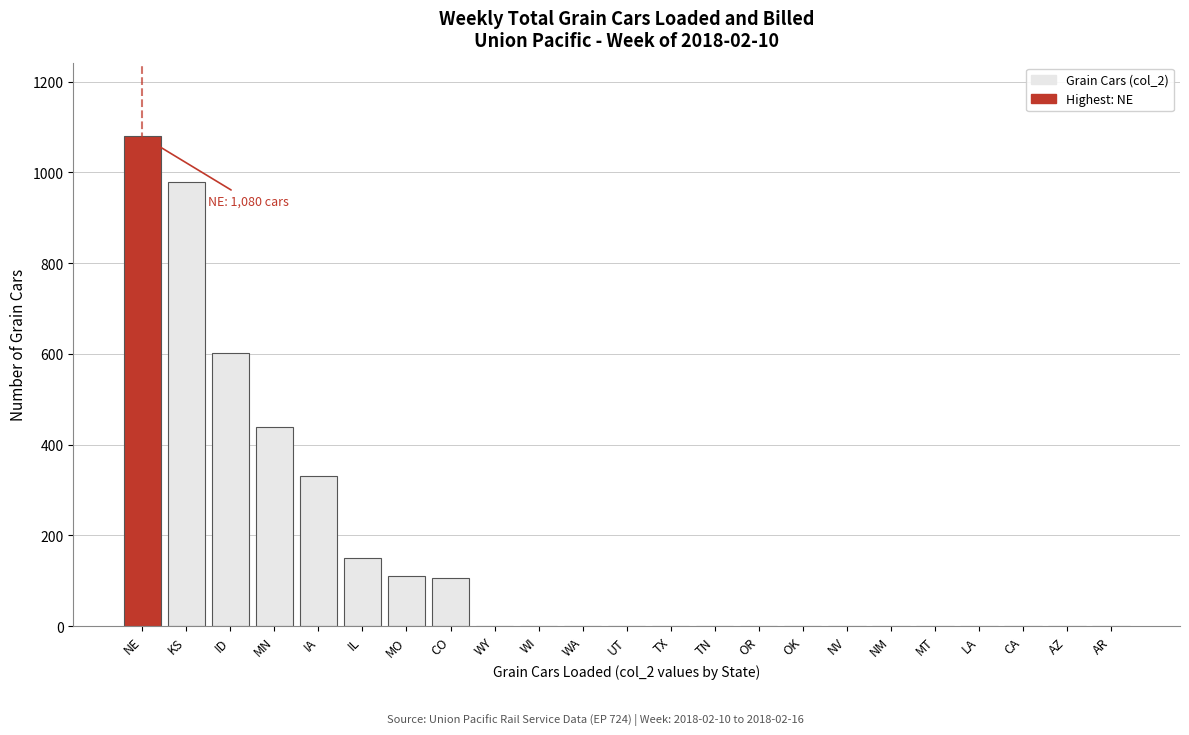

Which has a higher value, OK or ID?

ID